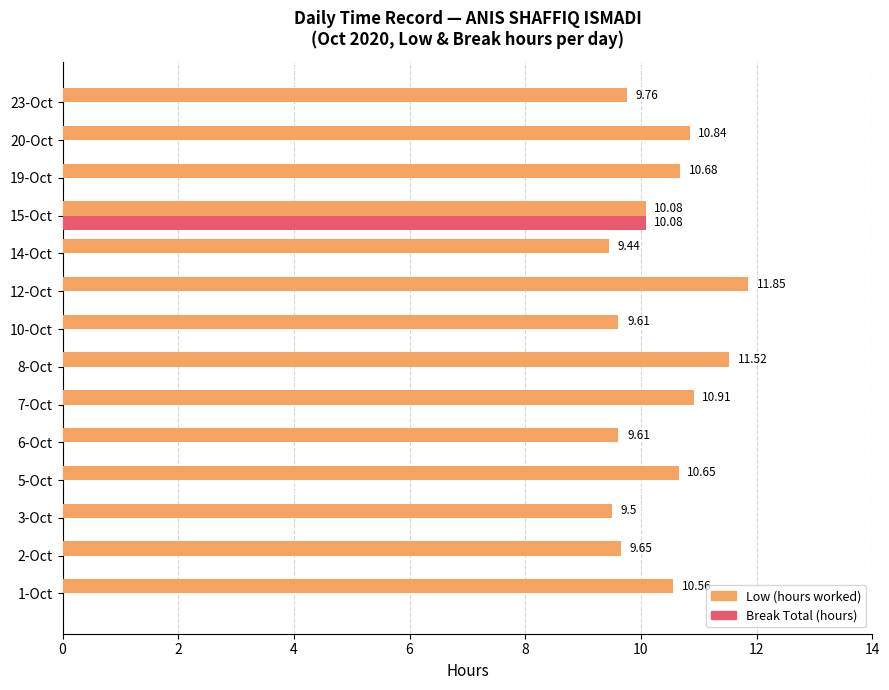

How many positive values does the Break Total (hours) series have?

1